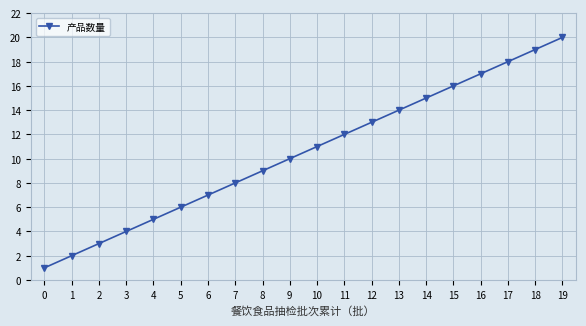

Approximately how many times larger is the value at 2 compared to 9?

0.3